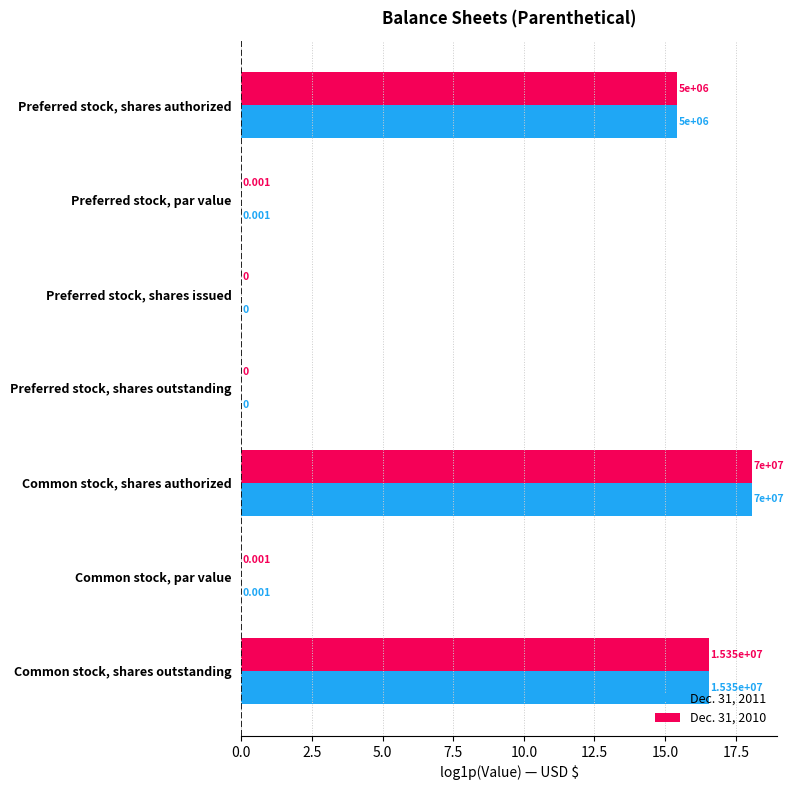

At which category is the sum across all series the highest?

Common stock, shares authorized